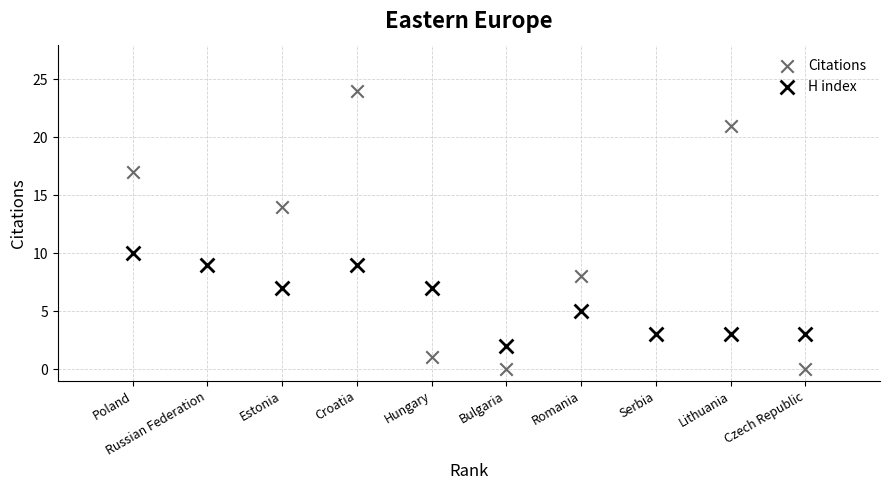

What is the X range (max minus min) for the scatter plot?

9